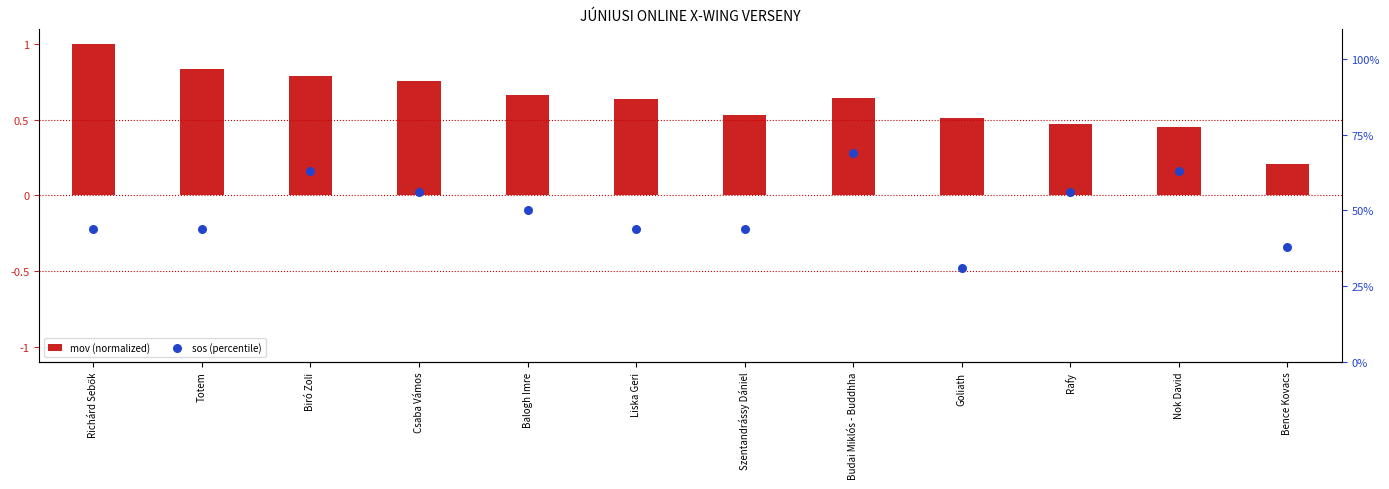

What are all the series names shown in the legend?

mov (normalized), sos (percentile)